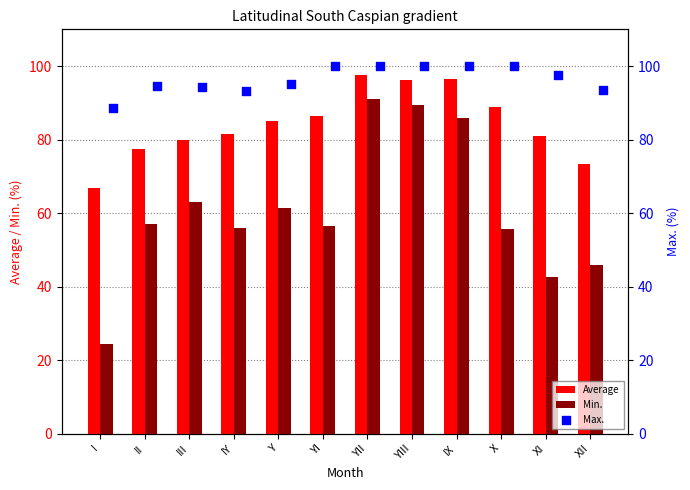

Which series has the largest total across all categories?

Max.